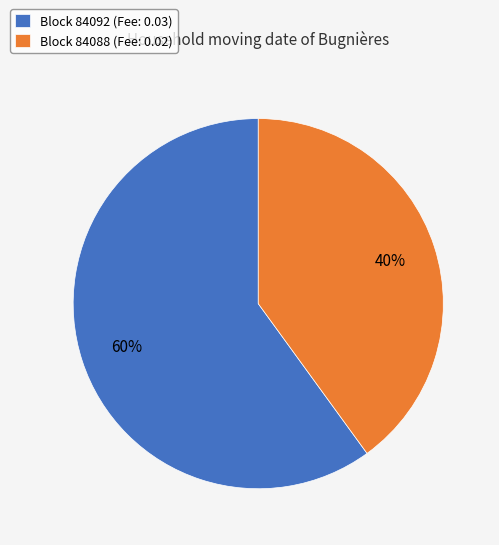

Does any single category account for the majority?

Yes